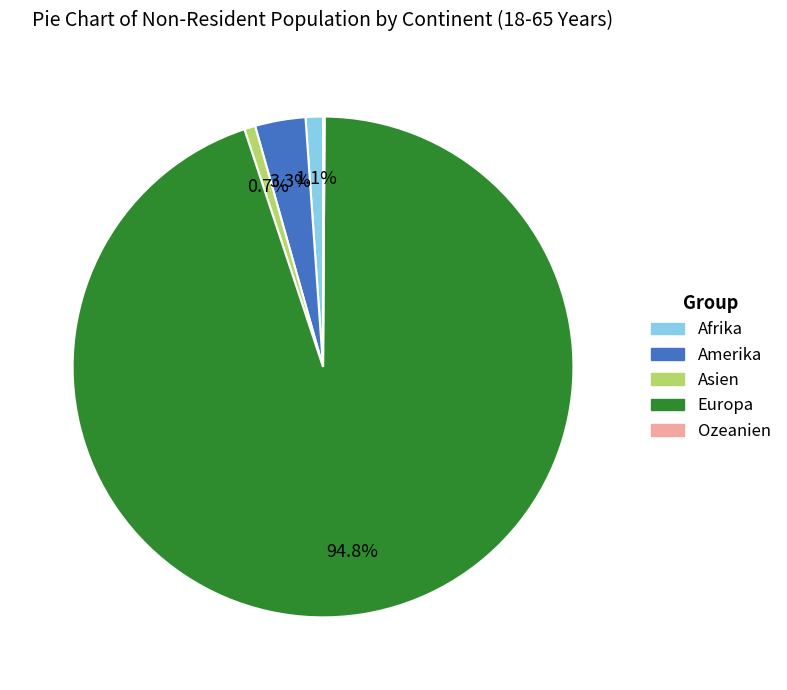

Between Europa and Amerika, which is larger?

Europa